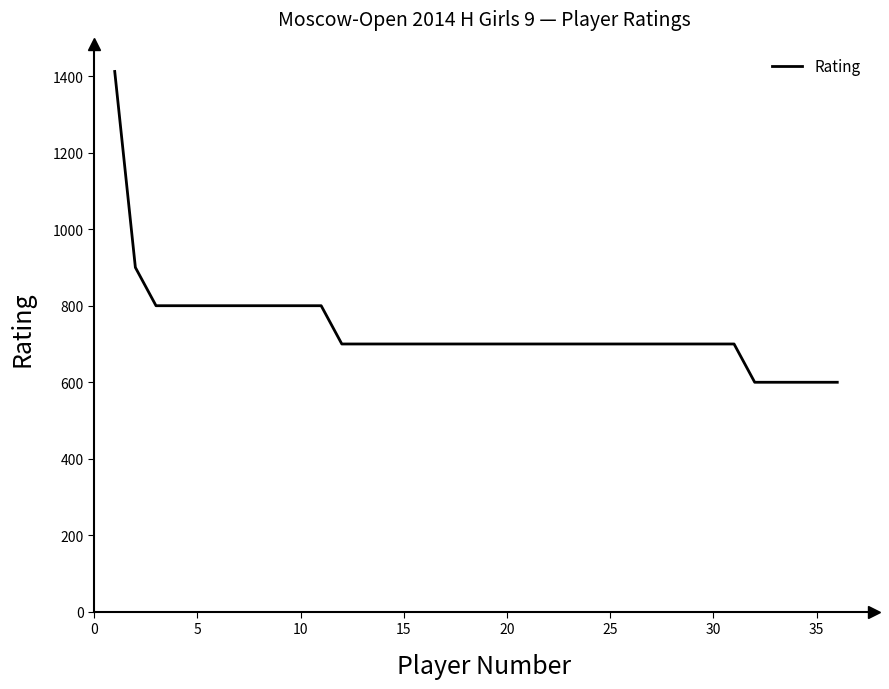

What is the minimum value shown in the chart?

600